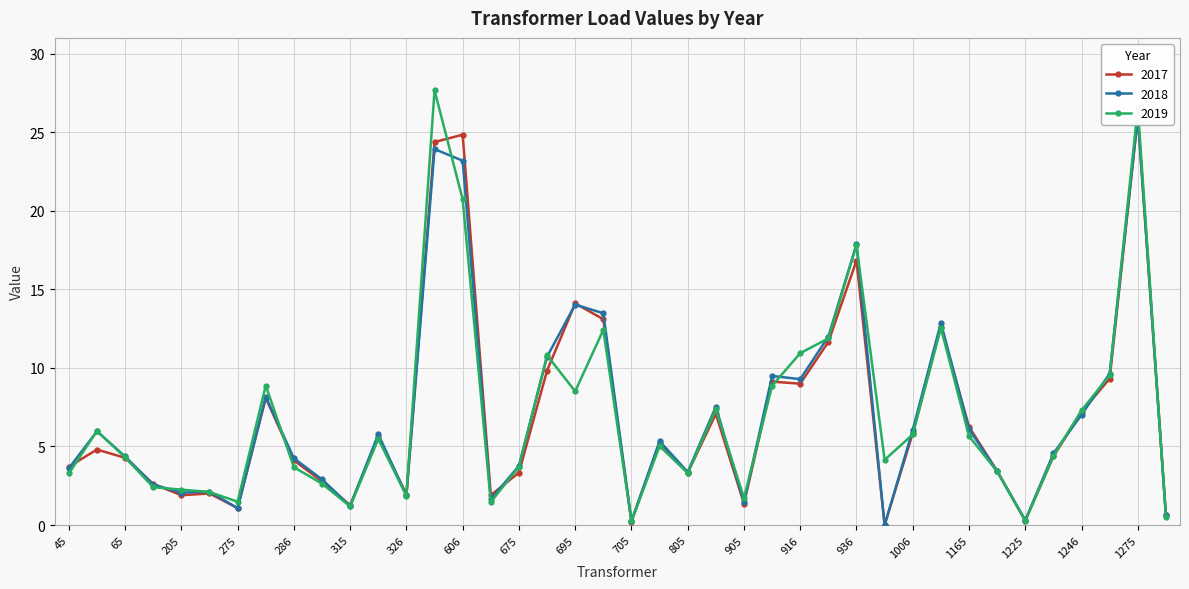

How many times do 2018 and 2017 cross each other?

15